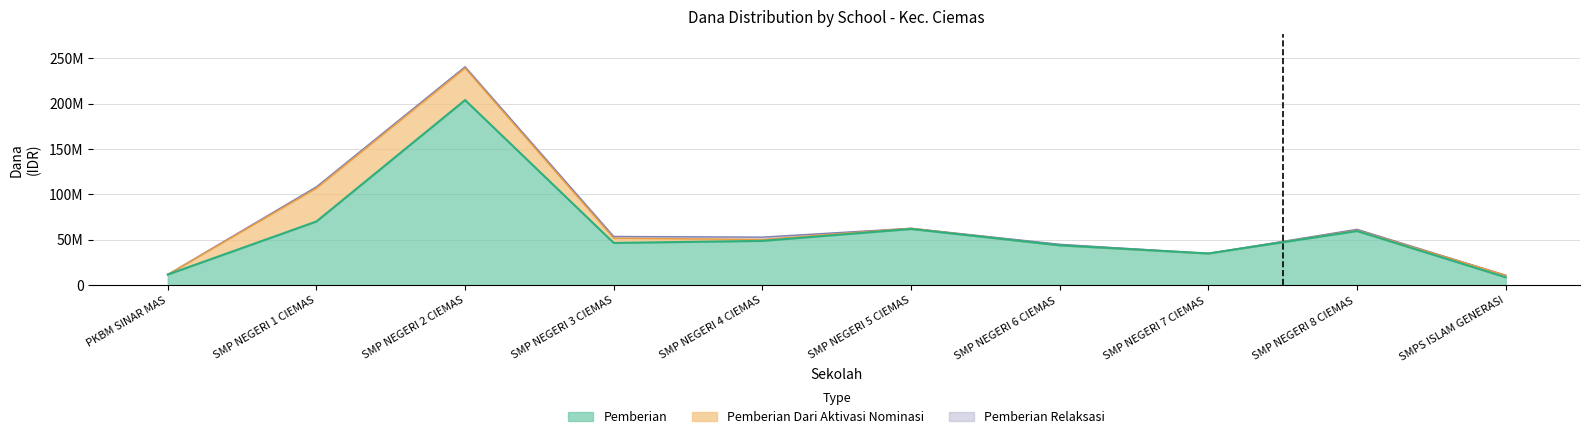

True or false: Siswa Disalurkan and Pemberian cross at least once.

False